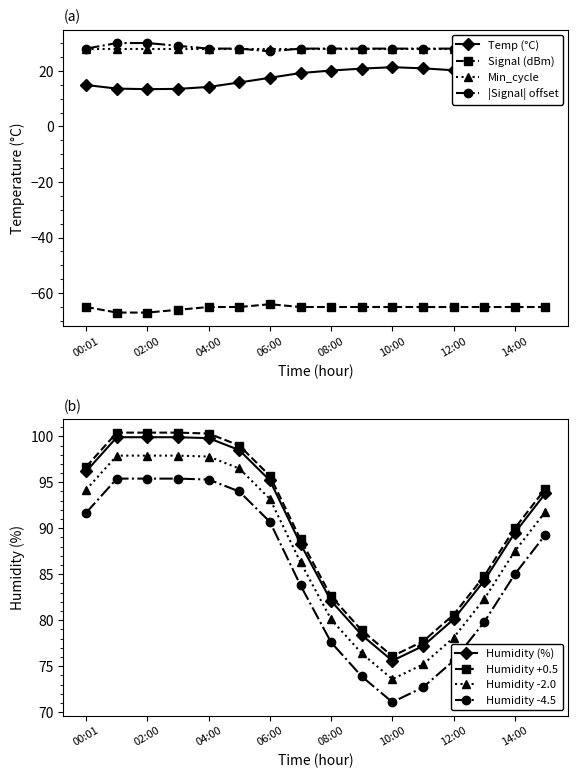

What is the value of the Signal point at the 10th from the left?

-65.0